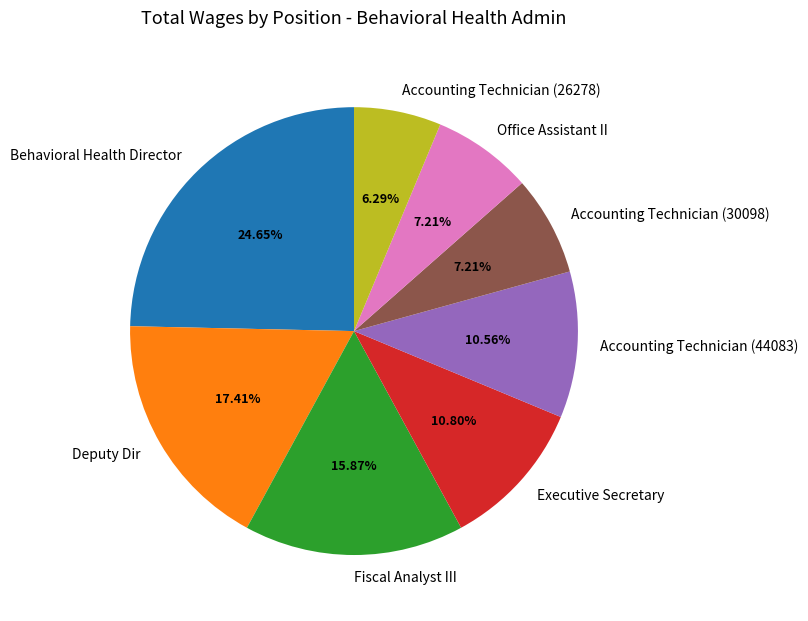

Between Accounting Technician (26278) and Executive Secretary, which is larger?

Executive Secretary